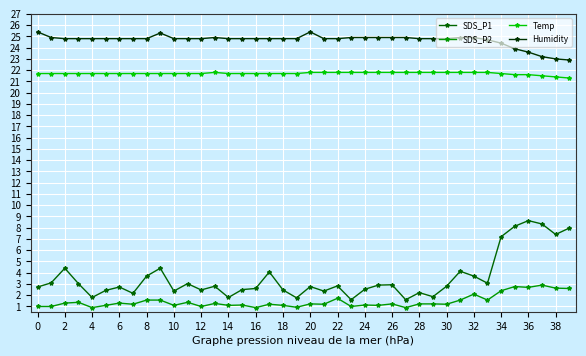

At how many categories does at least one series exceed 16?

40